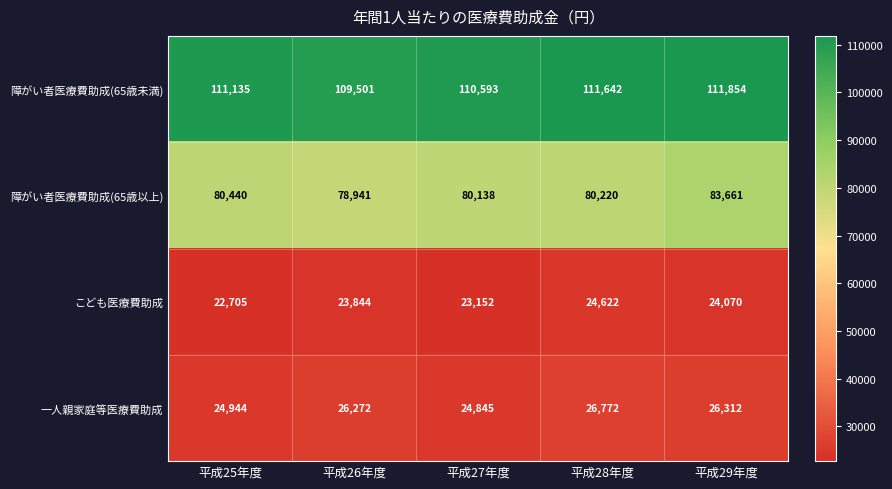

What is the spread (max minus min) of values at 平成25年度?

88430